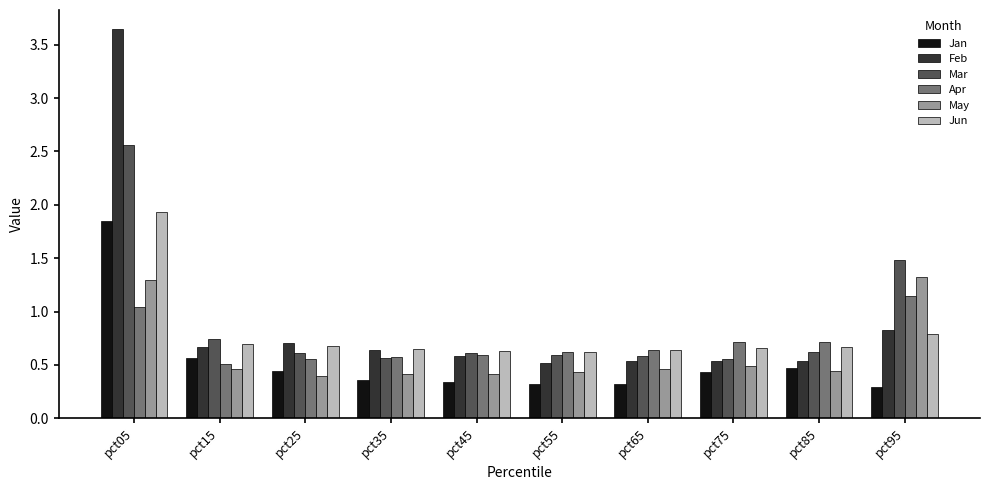

How many series are shown in this chart?

6